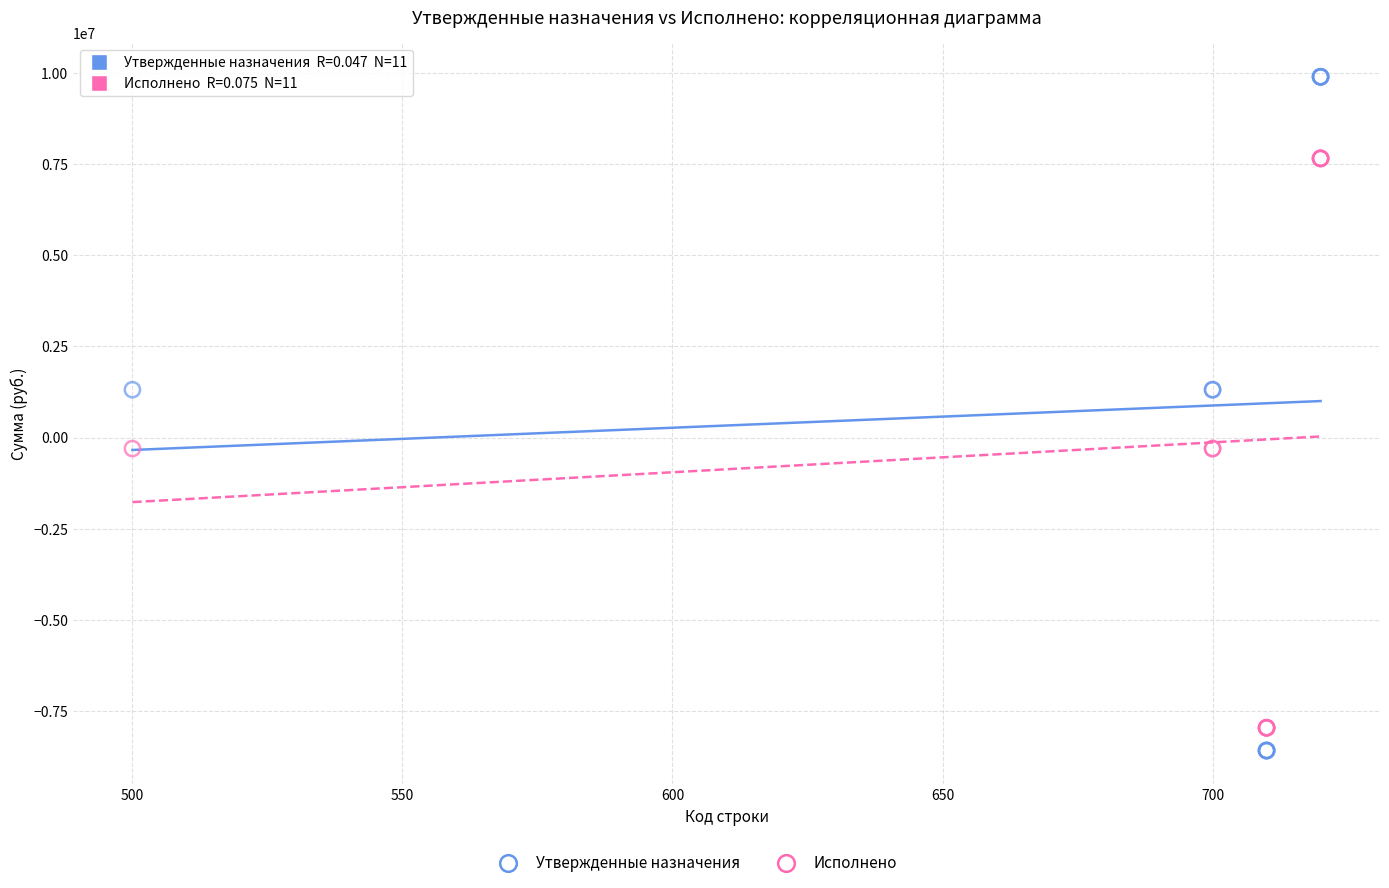

Which series contains the highest Y value?

Утвержденные назначения